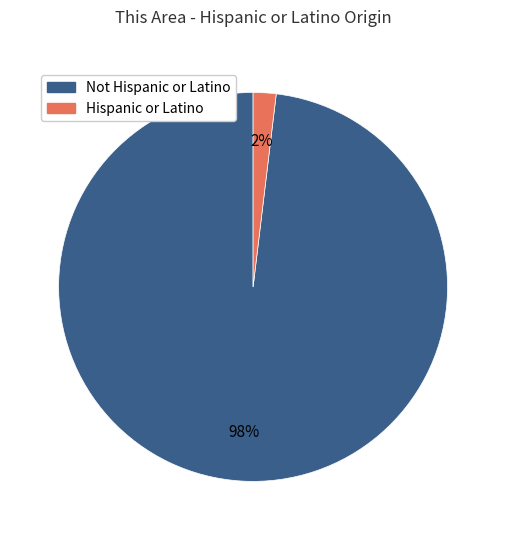

To the nearest percent, what is the difference between the largest and smallest slice percentages?

96%